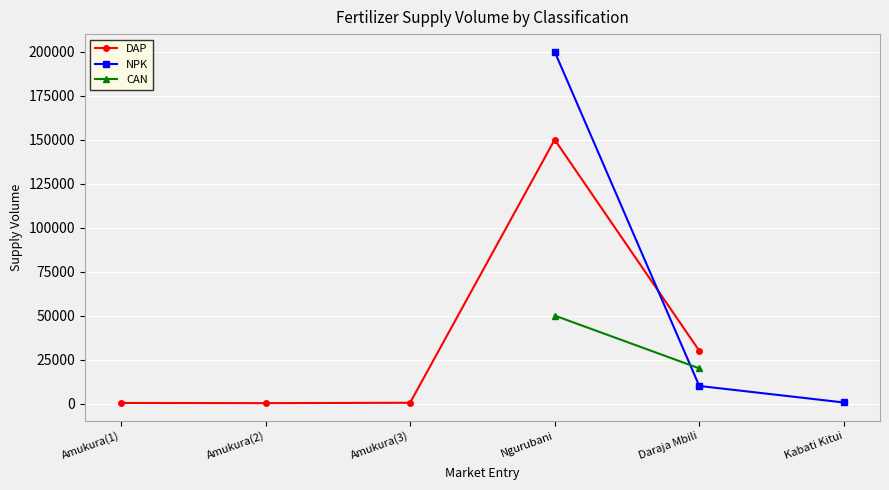

How many lines are shown in the chart?

3